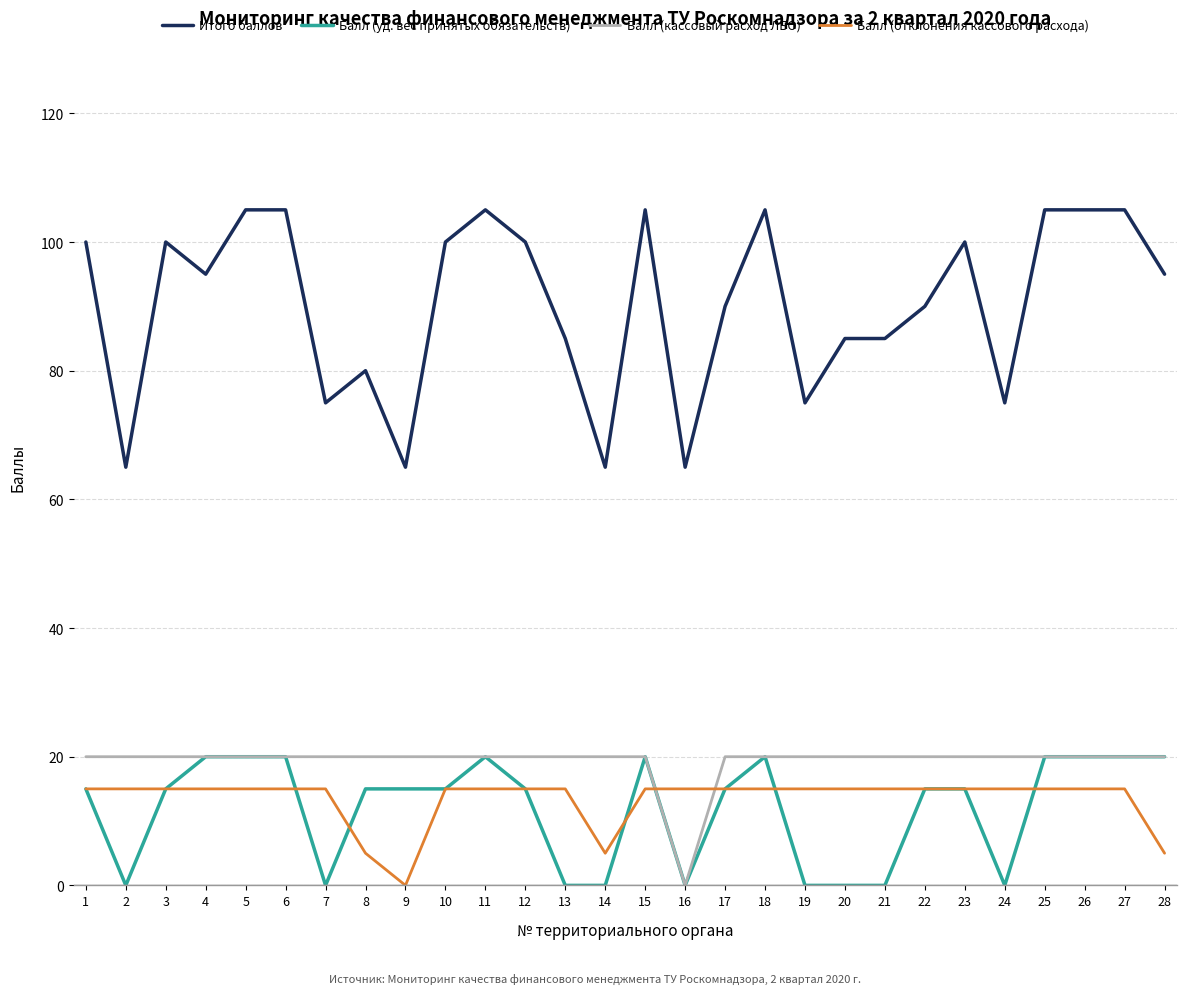

Is the value of Балл (уд. вес принятых обязательств) at 13 greater than the value of Итого баллов at 9?

No